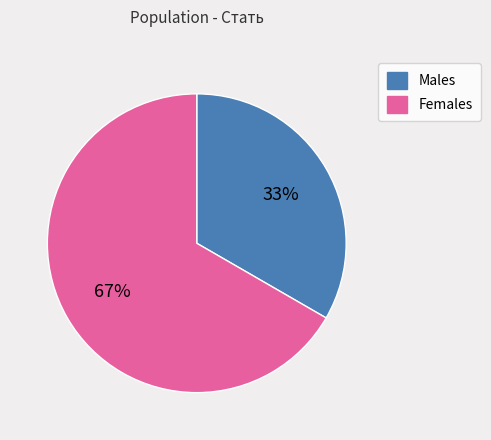

Is there any slice that represents more than half of the pie?

Yes